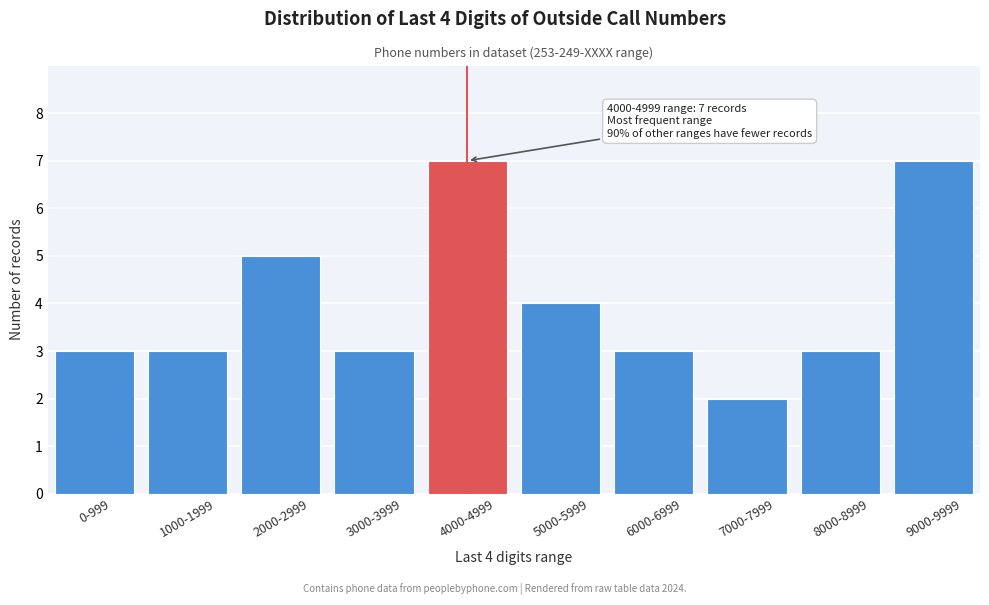

Reading left to right, what are all the values shown in this chart?

0-999=3	1000-1999=3	2000-2999=5	3000-3999=3	4000-4999=7	5000-5999=4	6000-6999=3	7000-7999=2	8000-8999=3	9000-9999=7